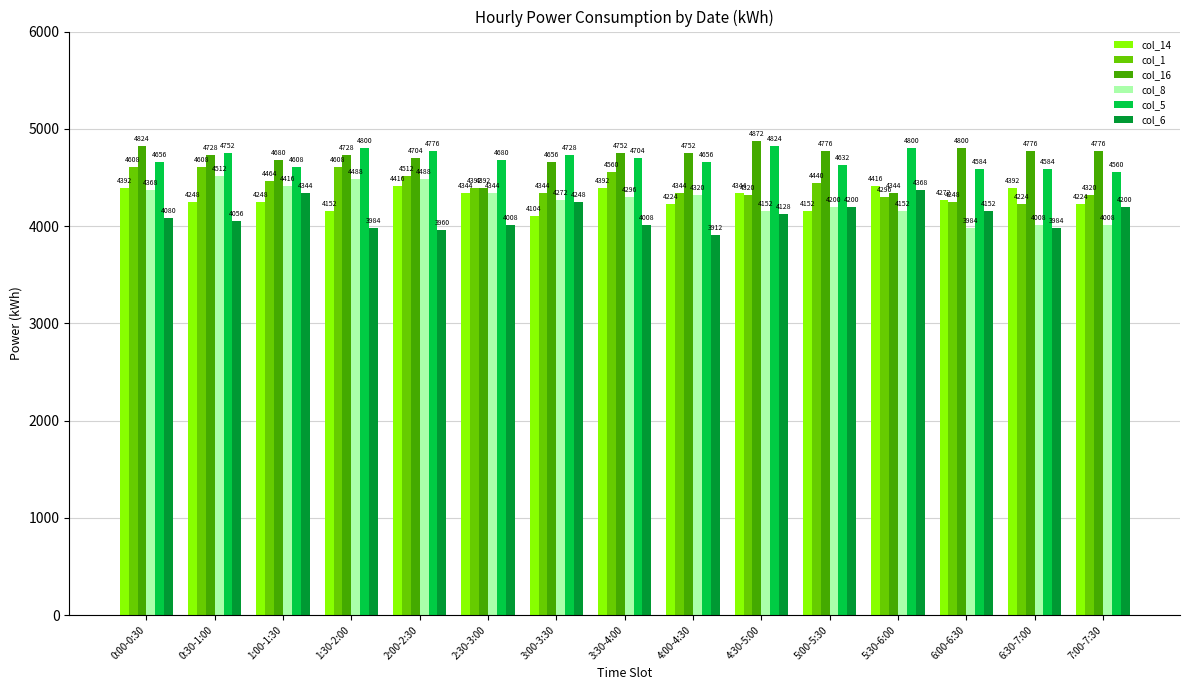

What is the difference between the highest and lowest values at 7:00-7:30?

768